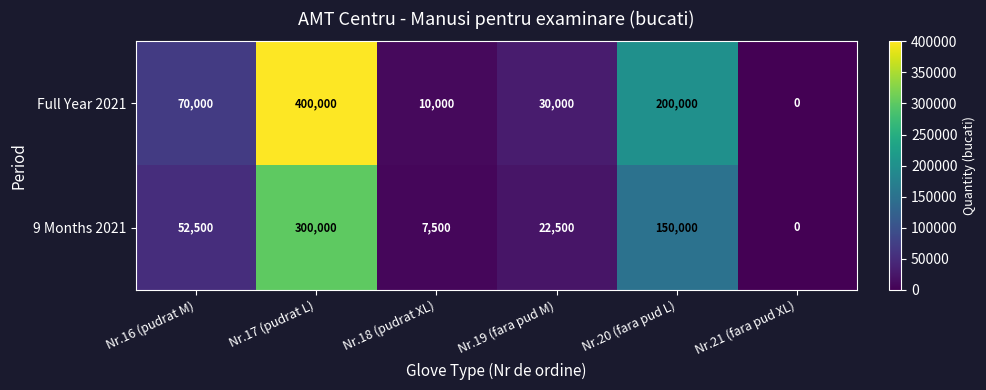

At which category is the sum across all series the highest?

Nr.17 (pudrat L)